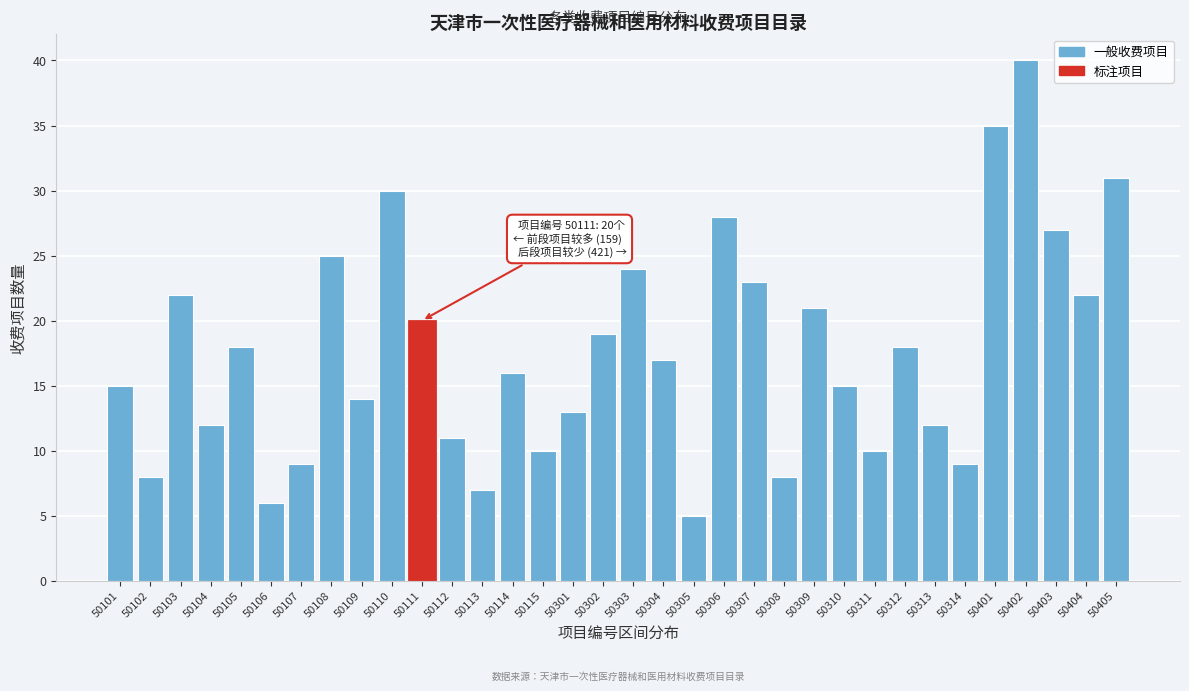

What is the difference between the maximum and minimum values?

35